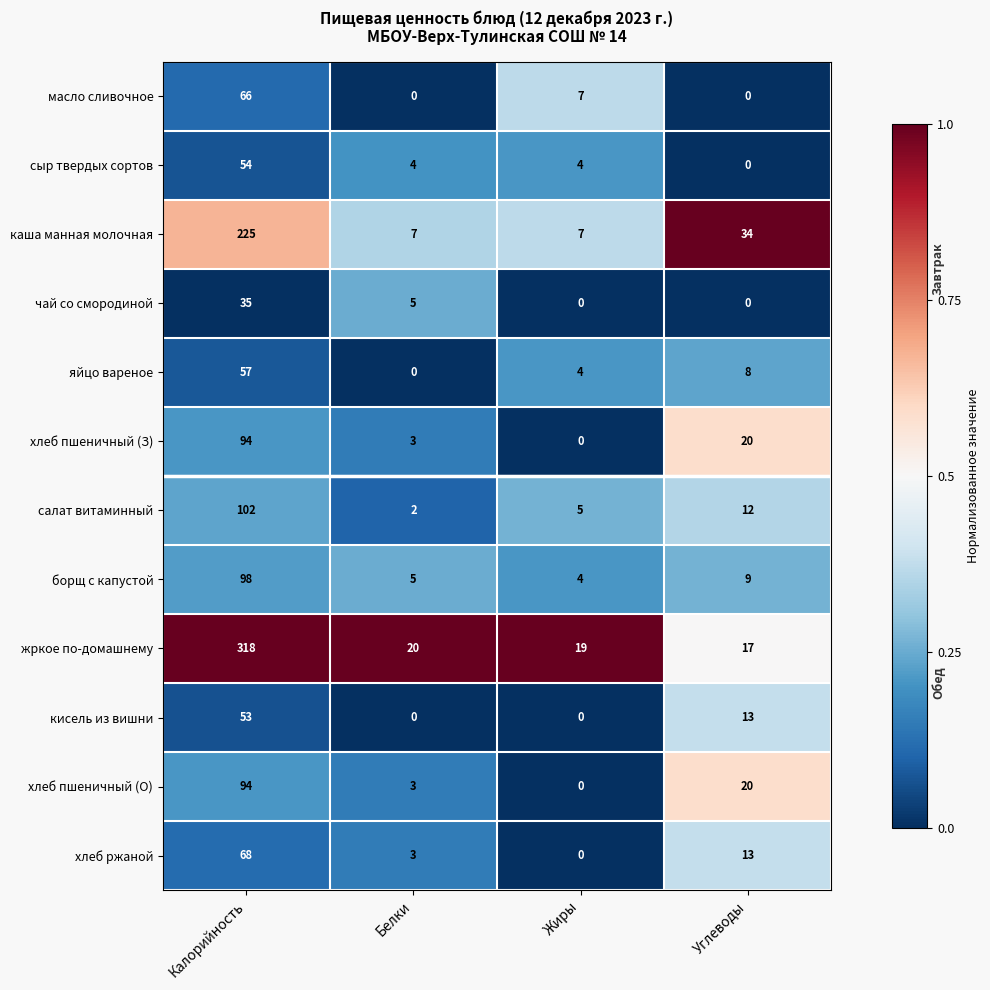

How many distinct data groups are displayed?

12